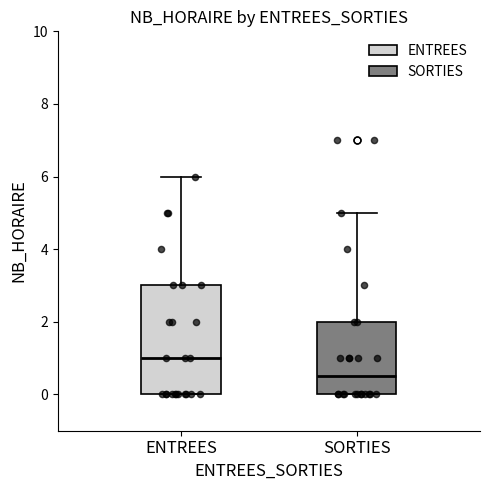

Which box has the highest median line?

ENTREES